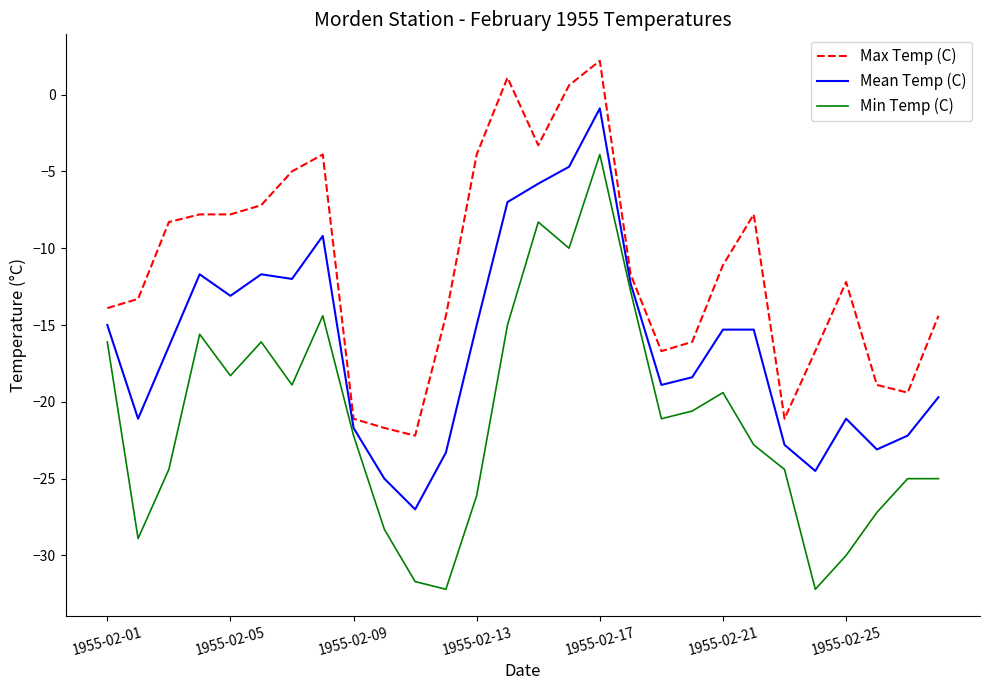

What is the difference between the maximum and minimum values in the Min Temp (C) series?

28.3